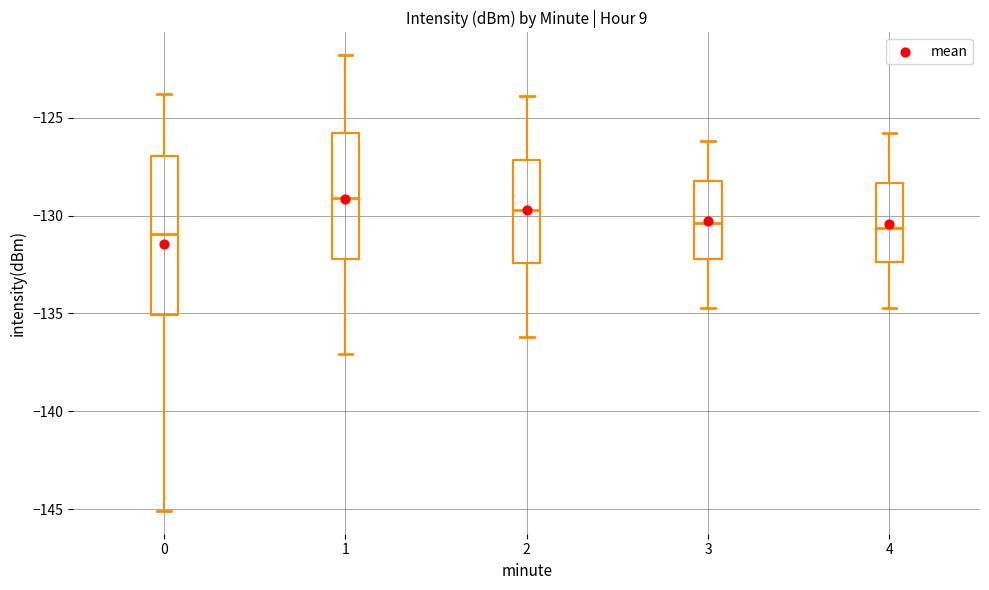

Which box is the tallest, from its lower edge to its upper edge?

0